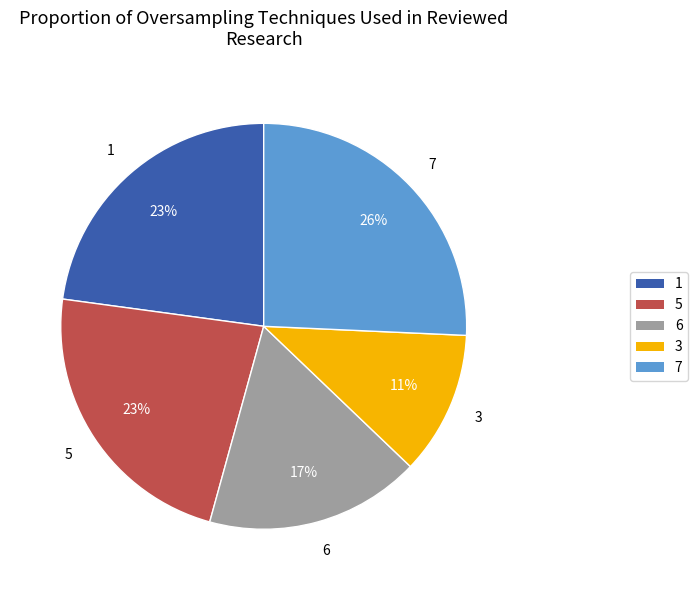

What percentage is the 1 slice, to the nearest percent?

23%